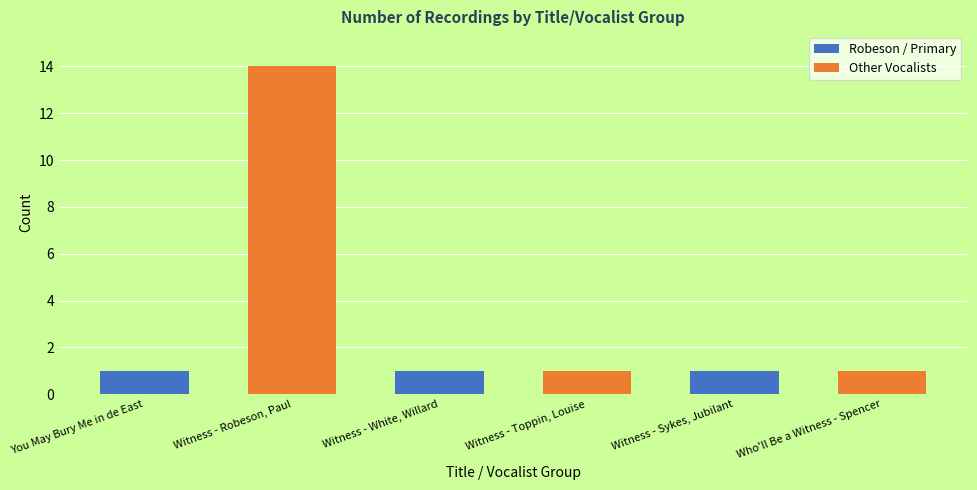

What is the greatest value displayed?

14